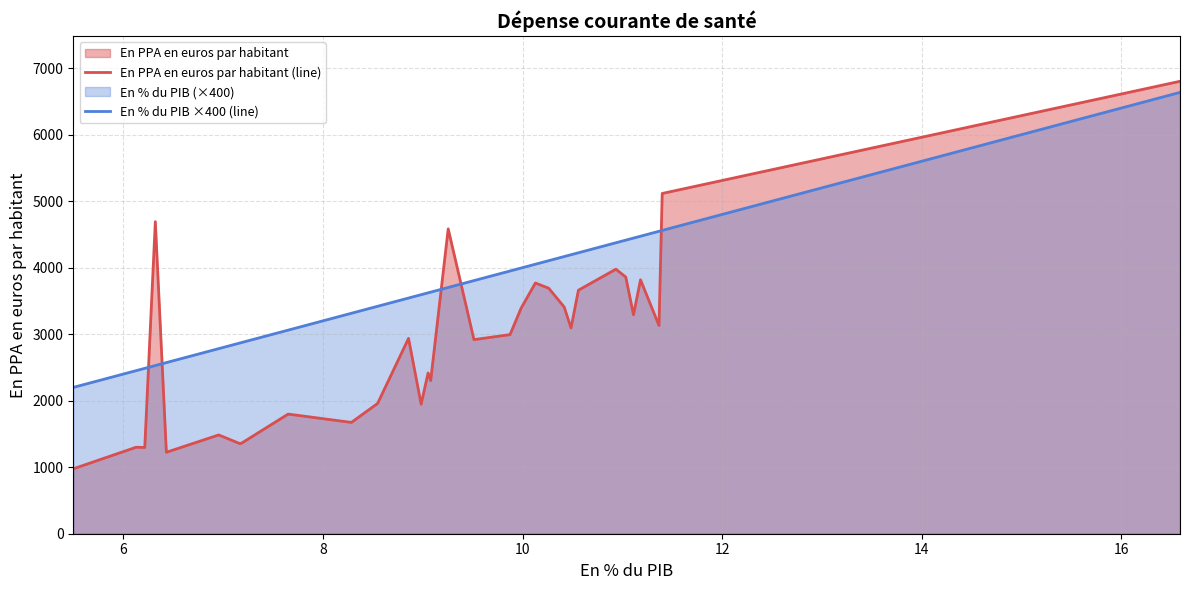

What is the difference between the second highest and minimum values in the En % du PIB ×400 (line) series?

2359.9